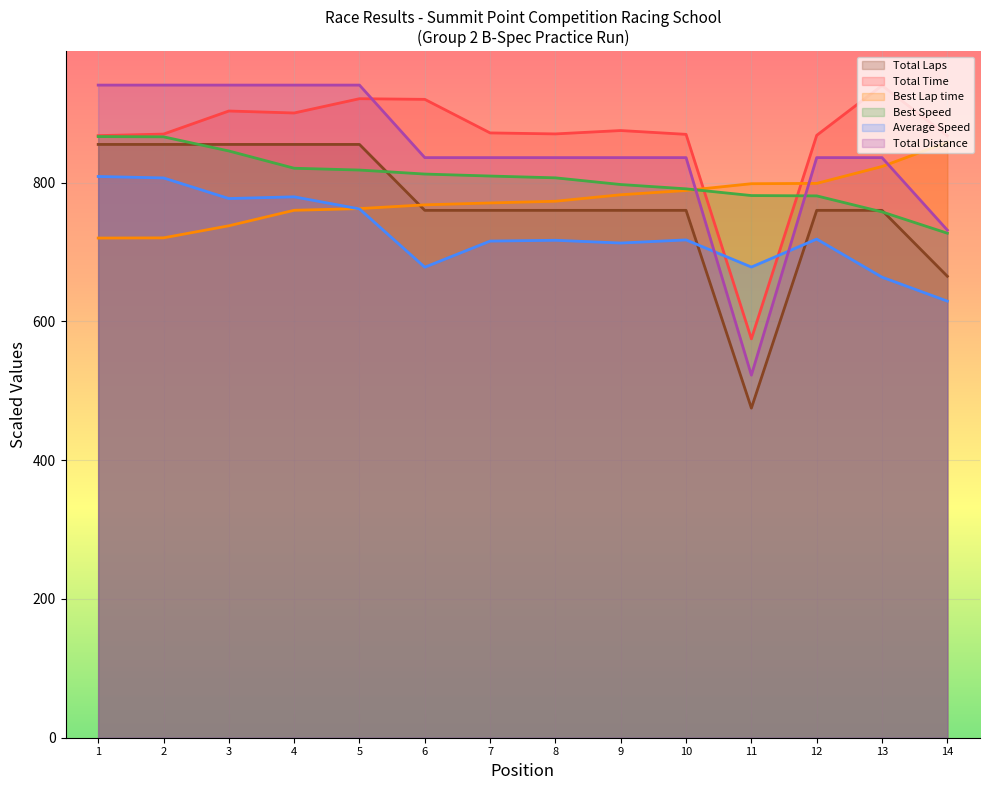

True or false: Average Speed and Best Speed intersect in this chart.

False